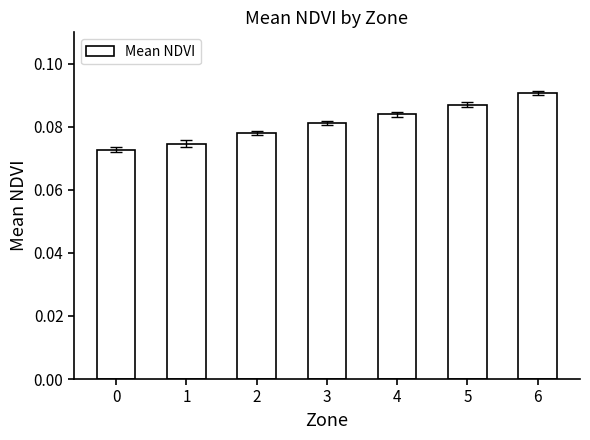

The value at 1 is 0.0. True or false?

False